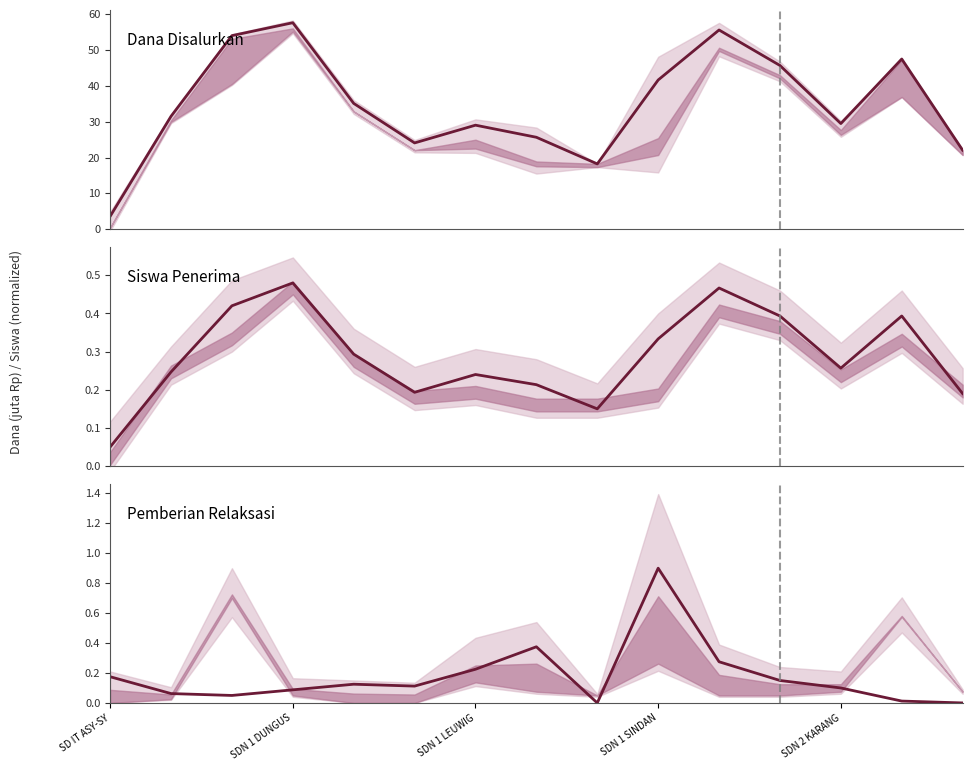

Rank the series at 10 from highest to lowest value.

Dana Disalurkan, Siswa Penerima, Pemberian Relaksasi